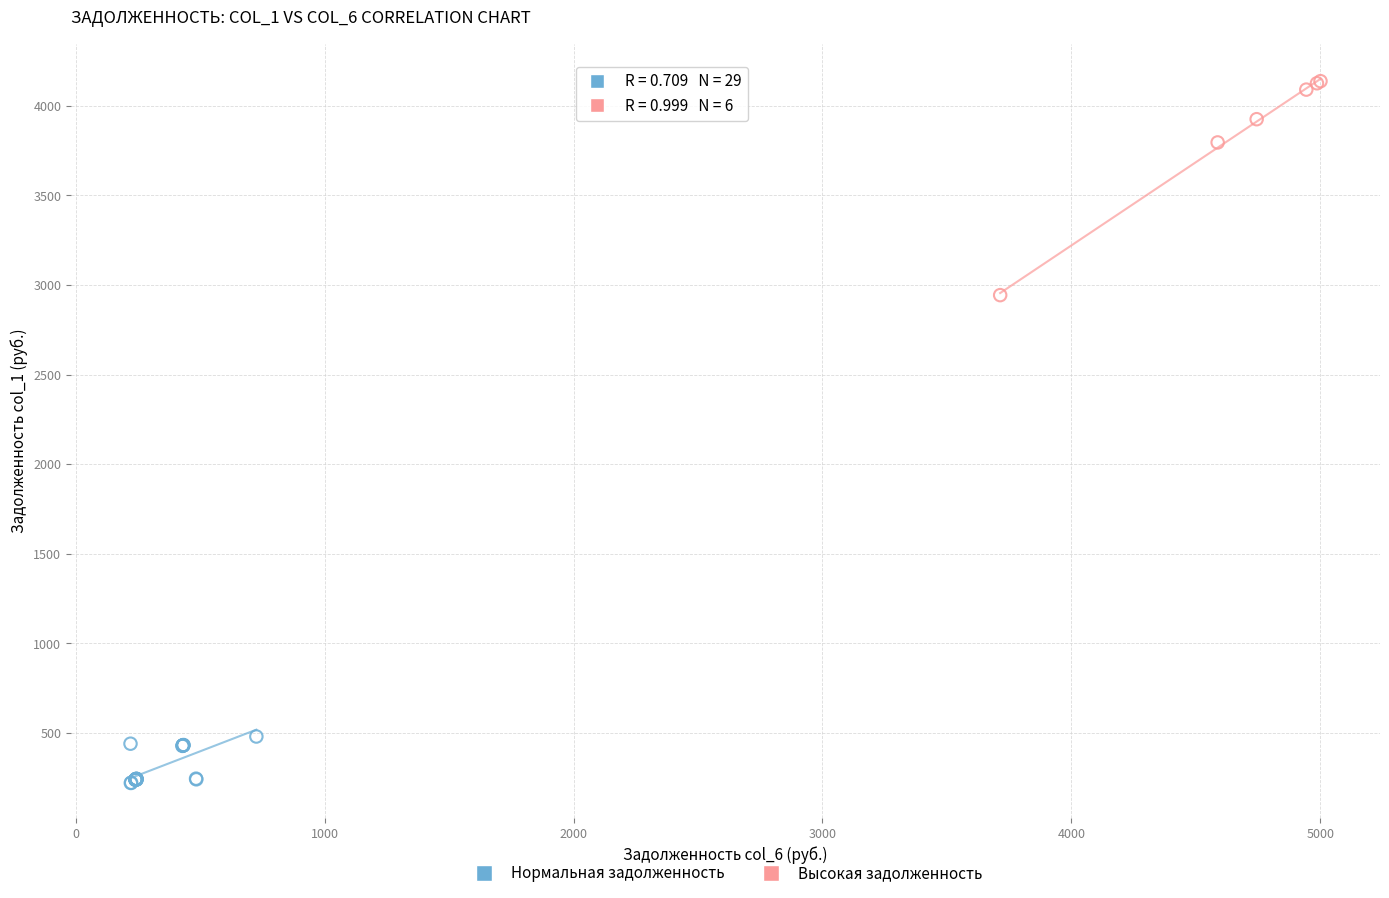

Which series reaches the minimum Y coordinate?

Нормальная задолженность